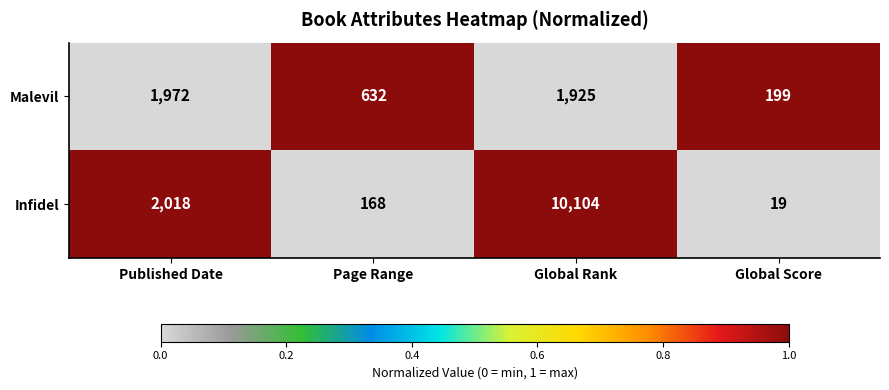

What is the average value of the Infidel series?

3077